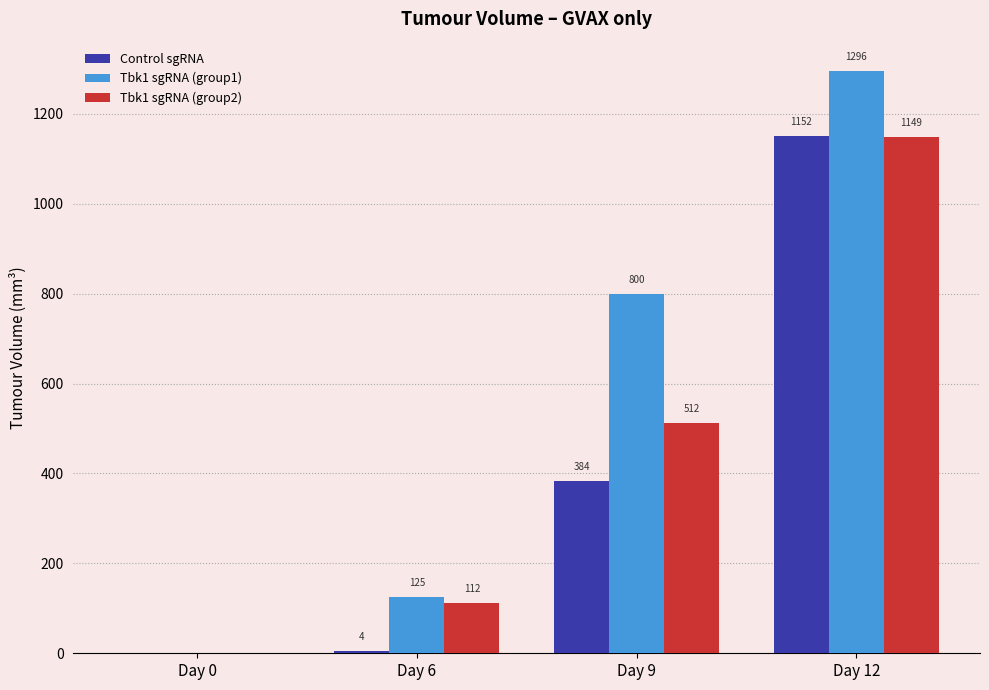

How many positive values does the Control sgRNA series have?

3